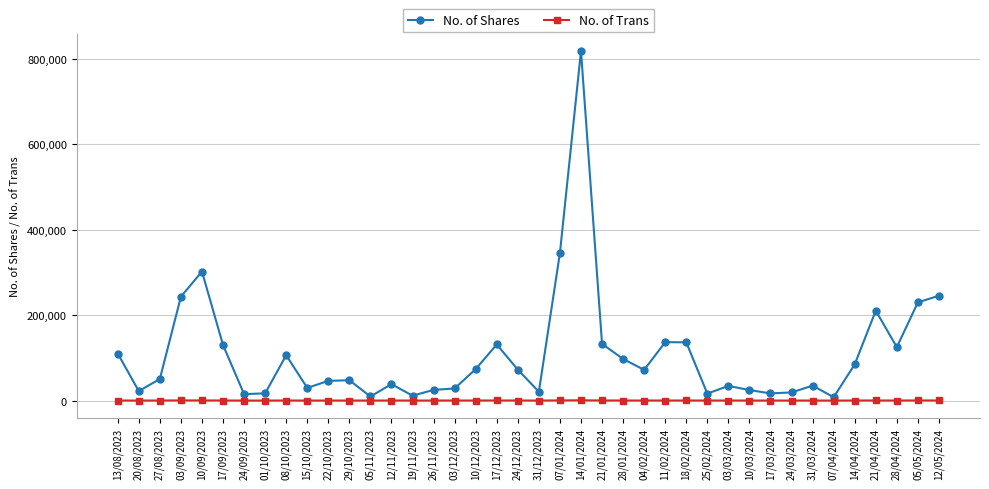

Which series changed the most between 10/09/2023 and 26/11/2023?

No. of Shares